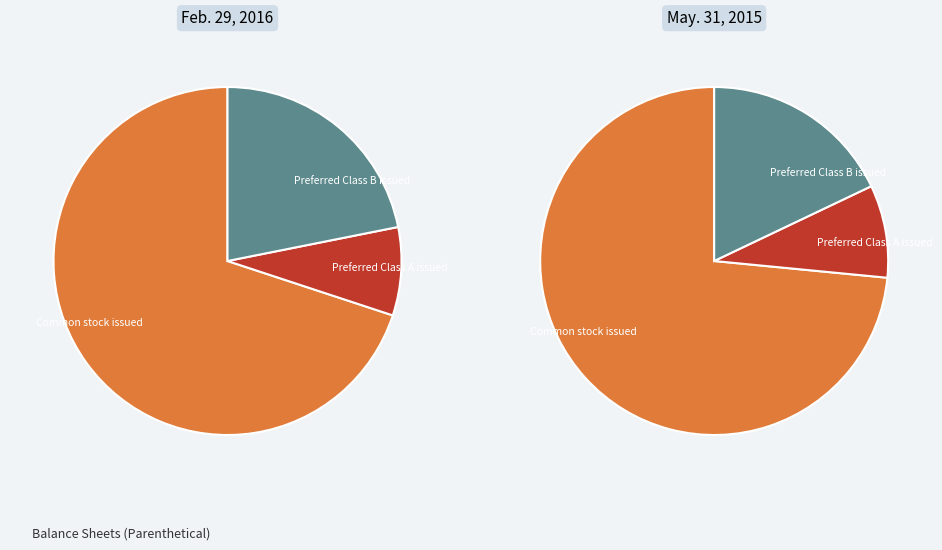

How many segments does this pie chart have?

3